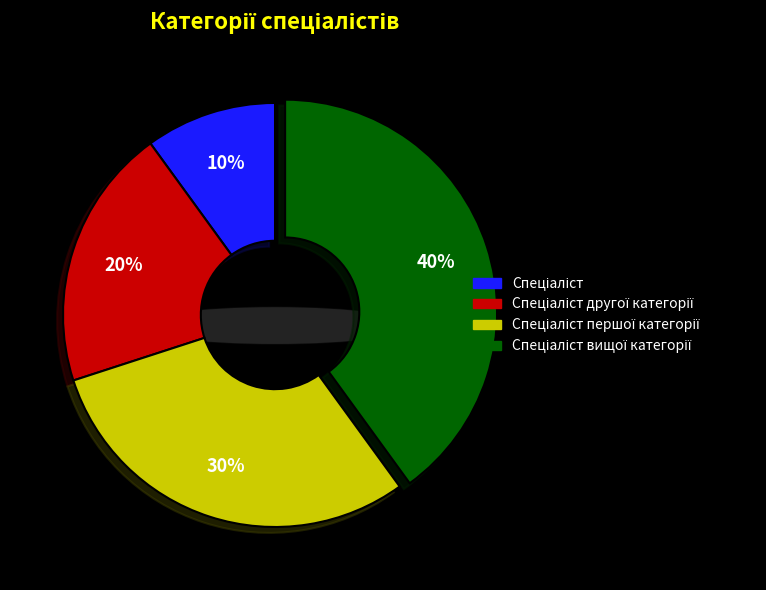

Which has a higher value, Спеціаліст другої категорії or Спеціаліст?

Спеціаліст другої категорії